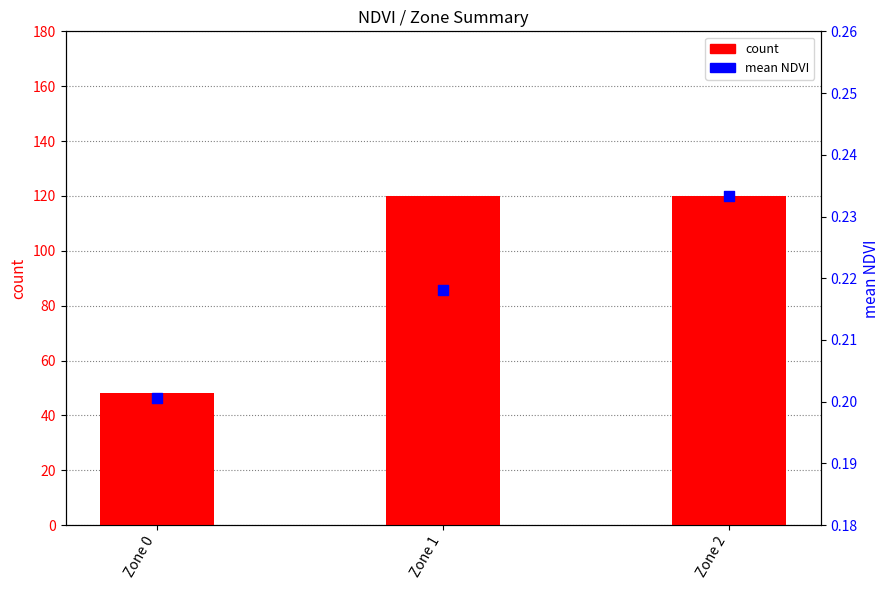

What are all the series names shown in the legend?

count, mean NDVI